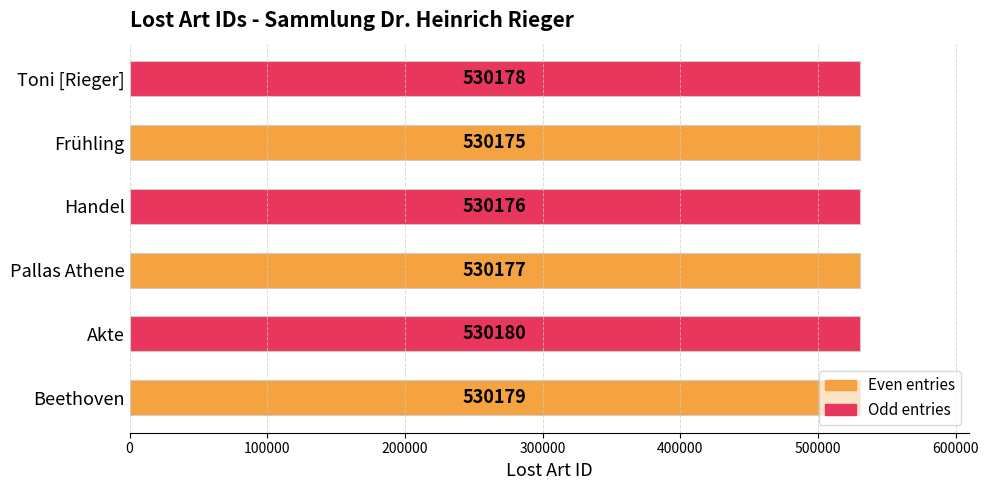

How many values are between 530176 and 530179?

4